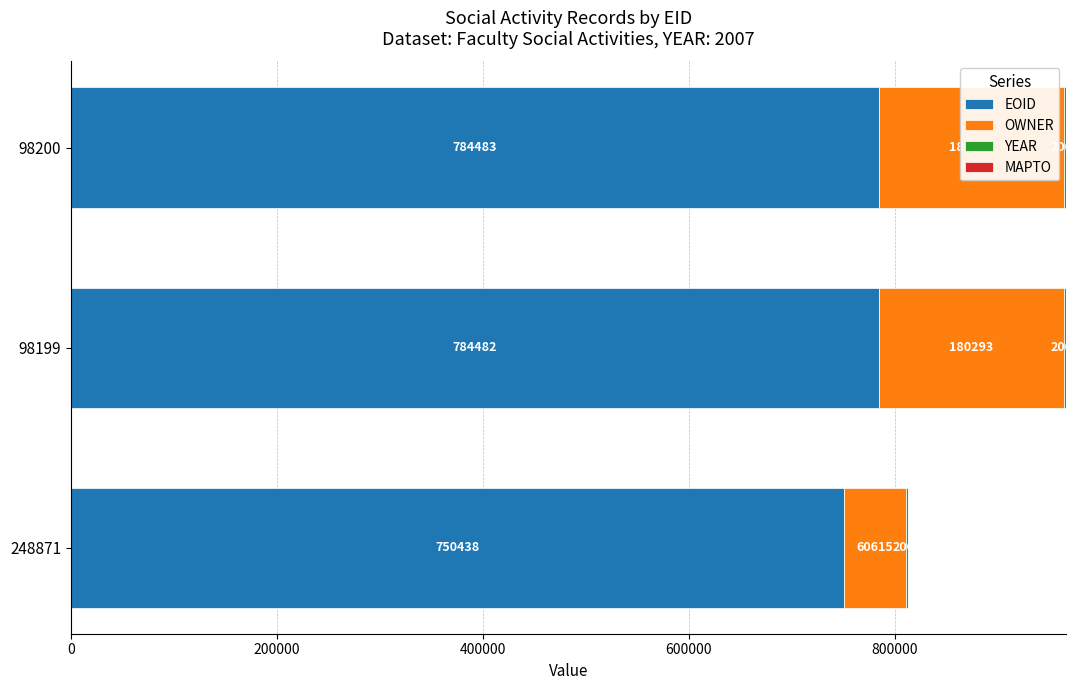

At which category is the sum across all series the highest?

98200